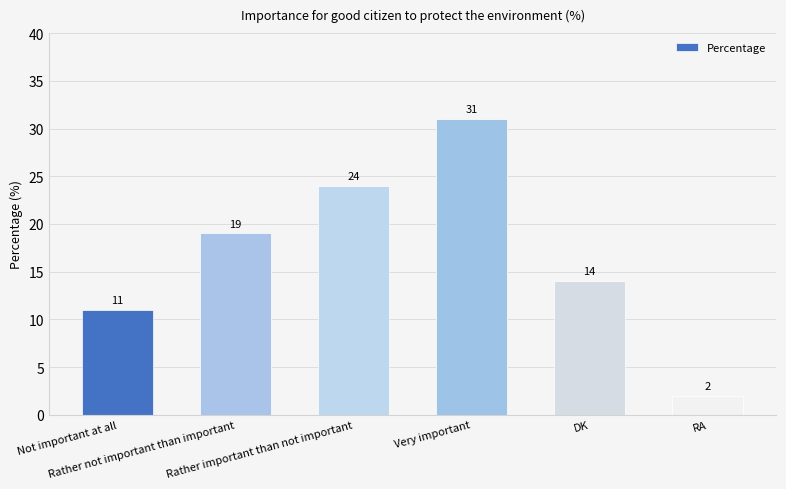

What is the difference between the values at Rather important than not important and RA?

22